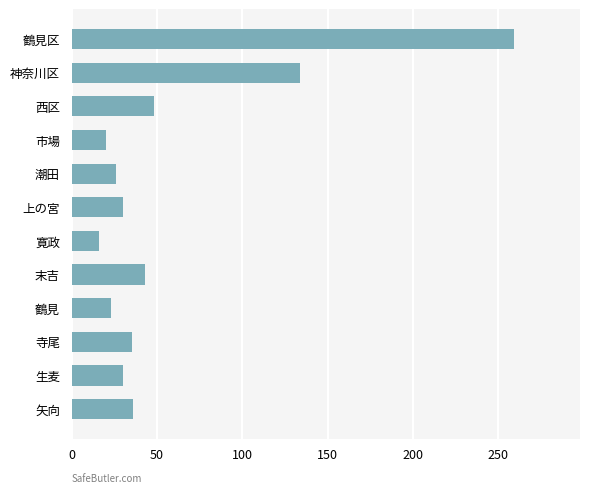

What is the minimum value shown in the chart?

16